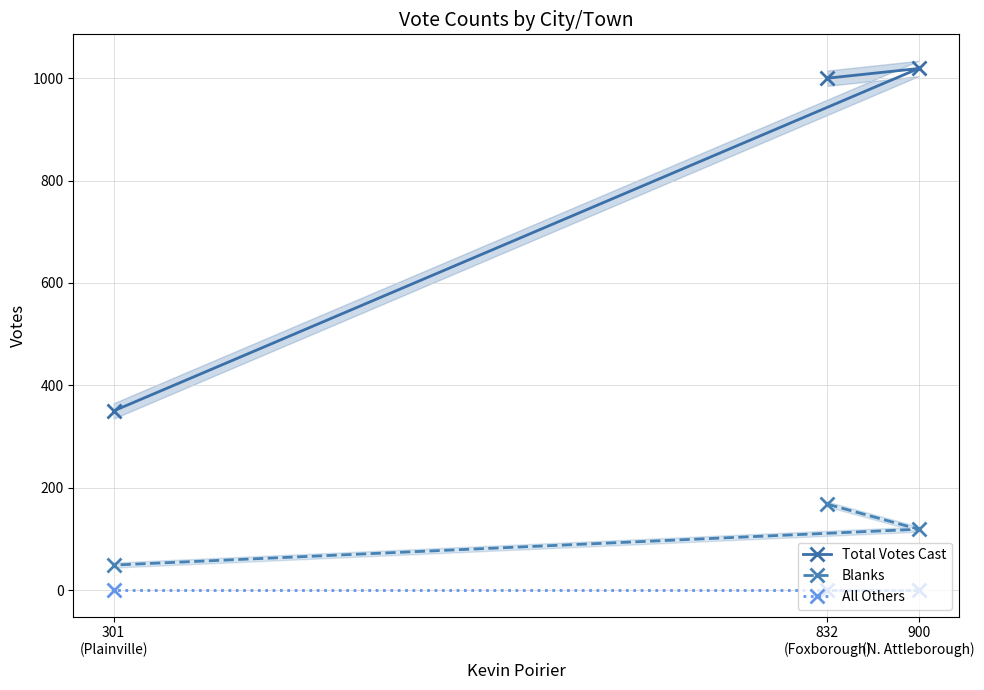

Rank the series by their maximum value, from lowest to highest.

All Others, Blanks, Total Votes Cast